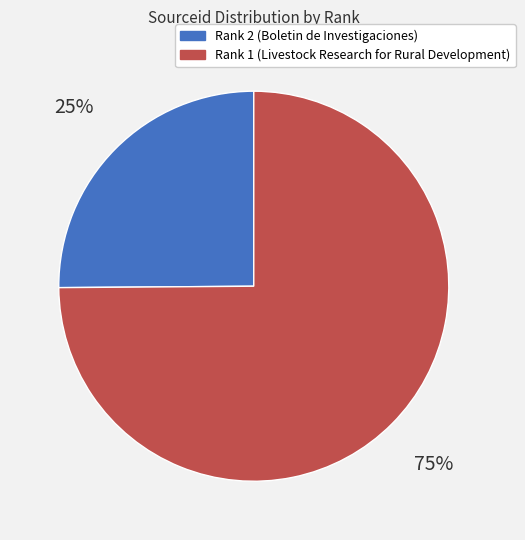

To the nearest percent, what portion does Rank 2 (Boletin de Investigaciones) represent?

25%